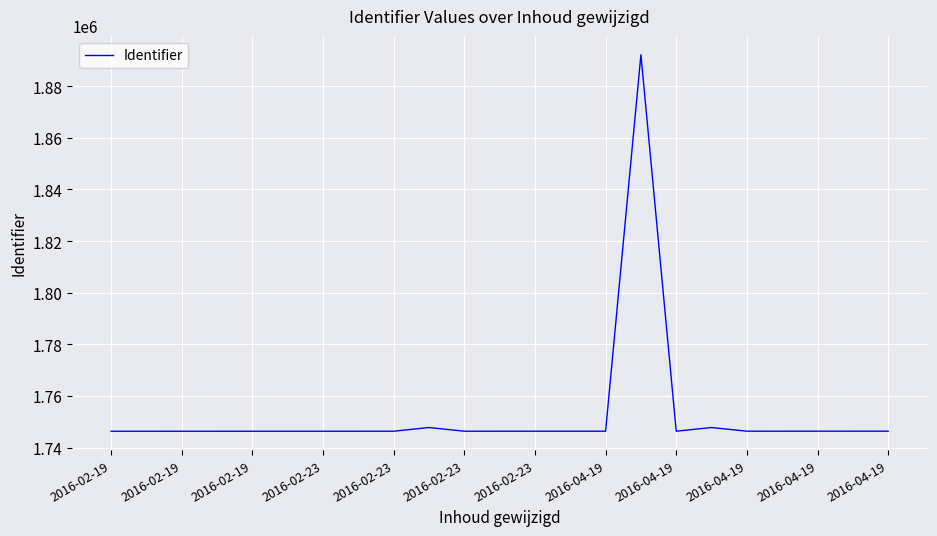

What is the sum of all values?

40314278